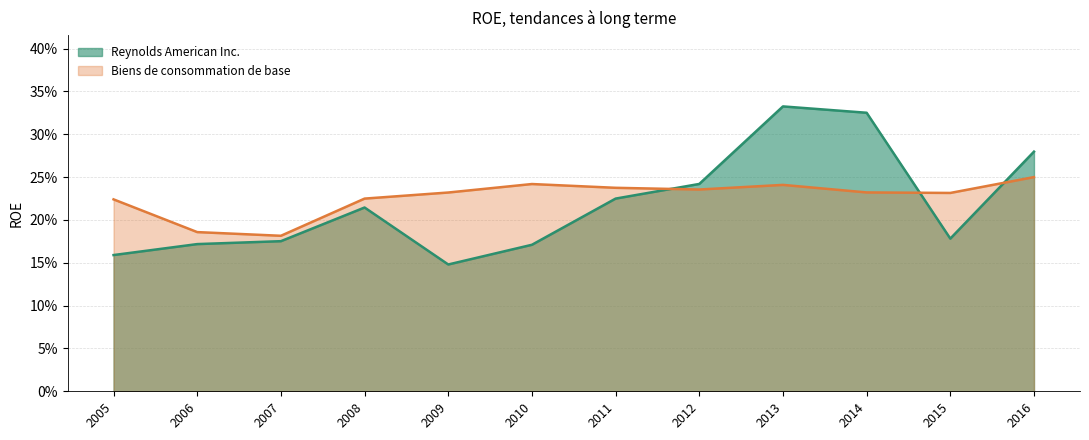

Which series has the largest total across all categories?

Biens de consommation de base